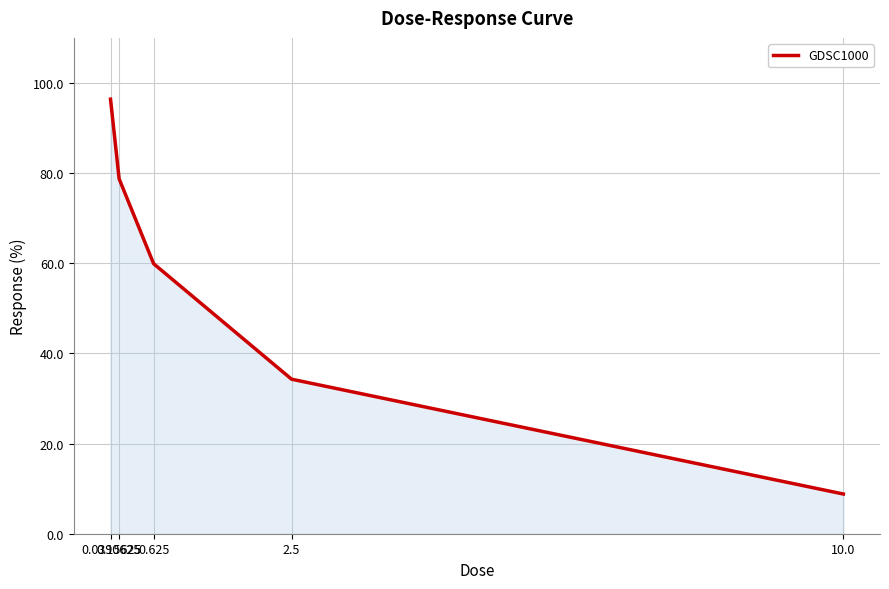

The value at 0.0390625 is 48.5. True or false?

False